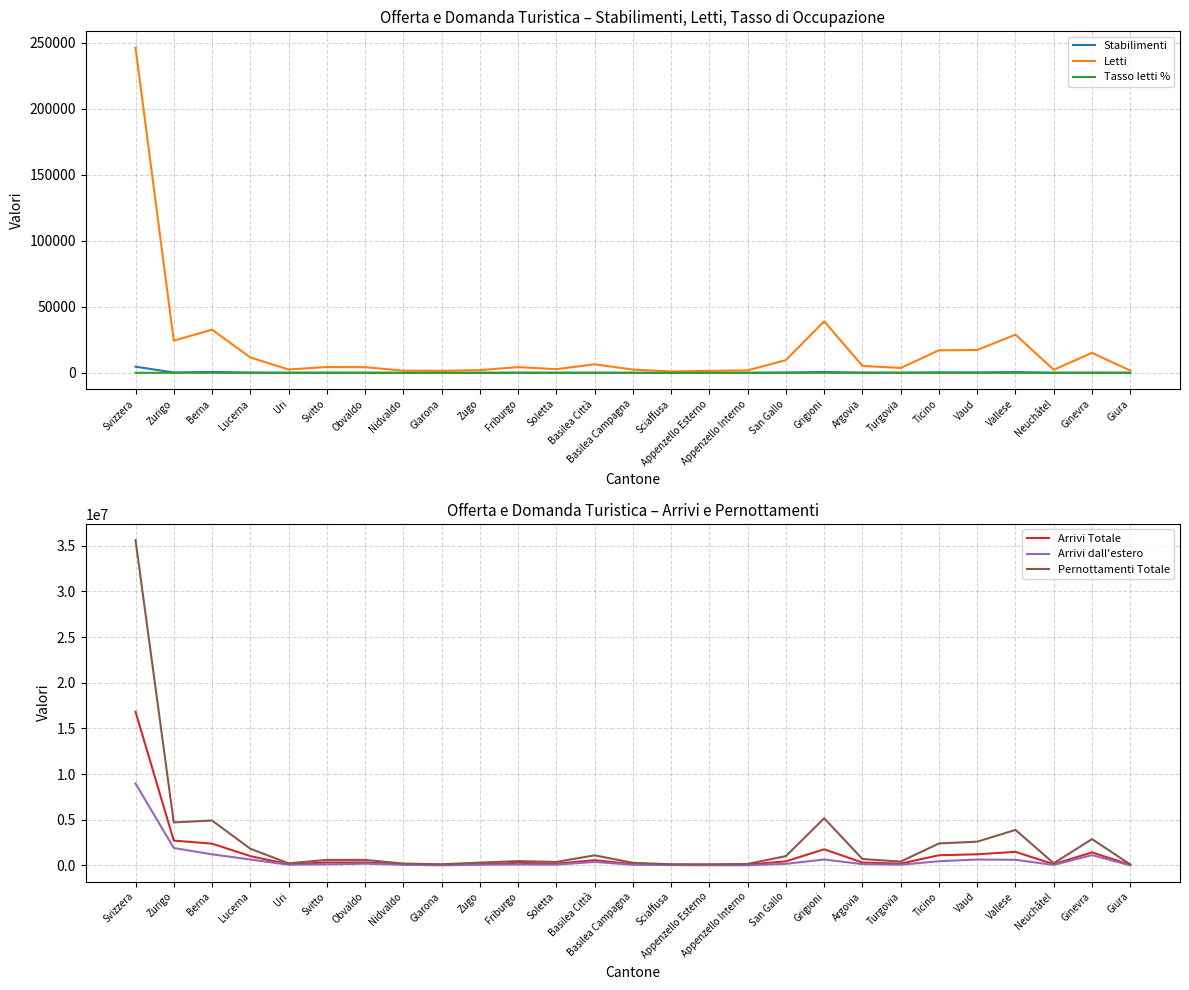

What is the label of the 12th point from the right?

Appenzello Esterno